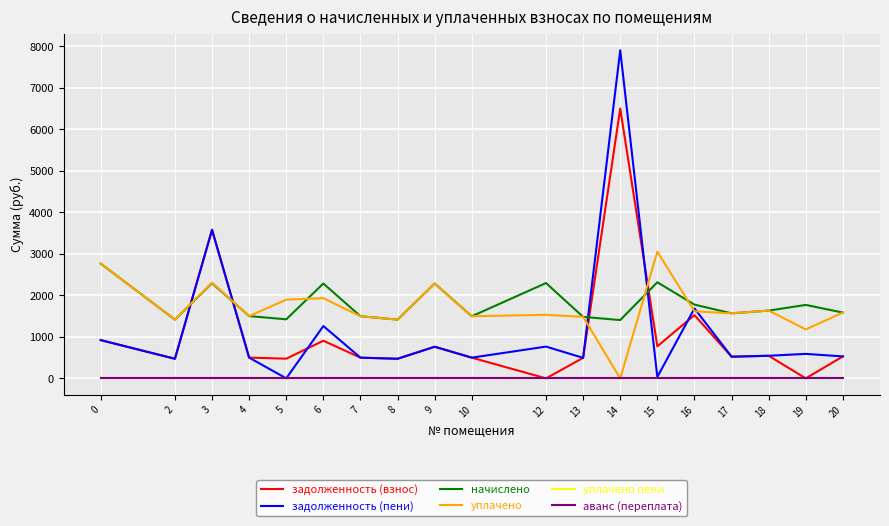

What is the value of the задолженность (пени) point at the 13th from the left?

7906.3